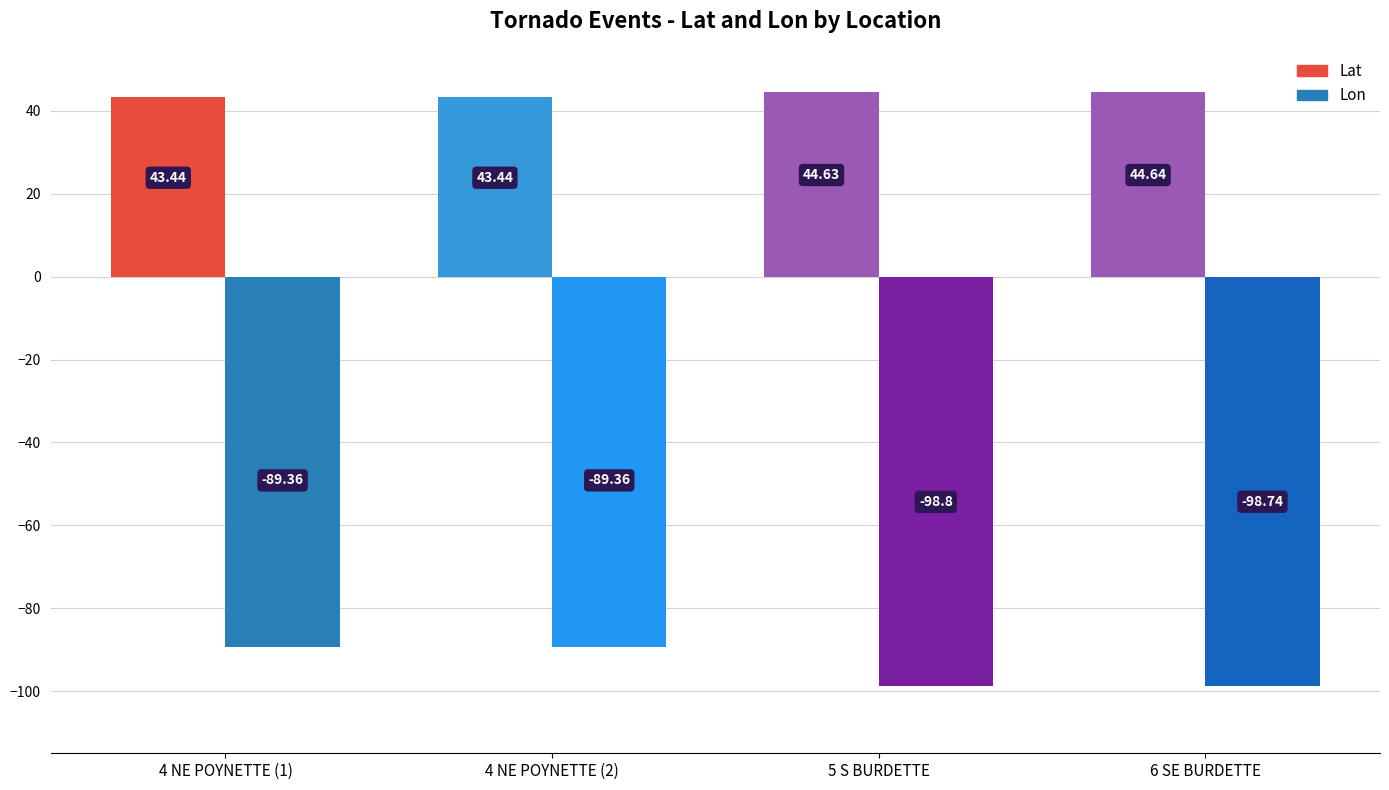

What is the difference between the highest and lowest values at 5 S BURDETTE?

143.4